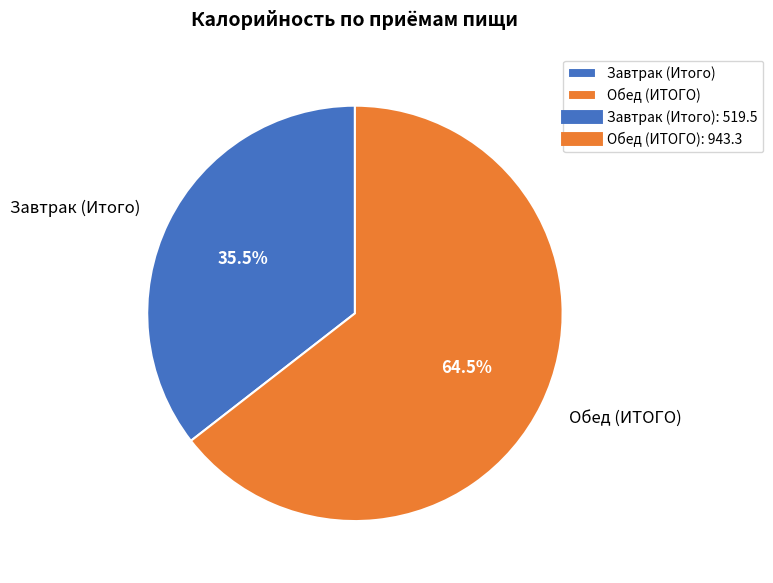

To the nearest percent, what is the difference between the Обед (ИТОГО) and Завтрак (Итого) slice percentages?

29%